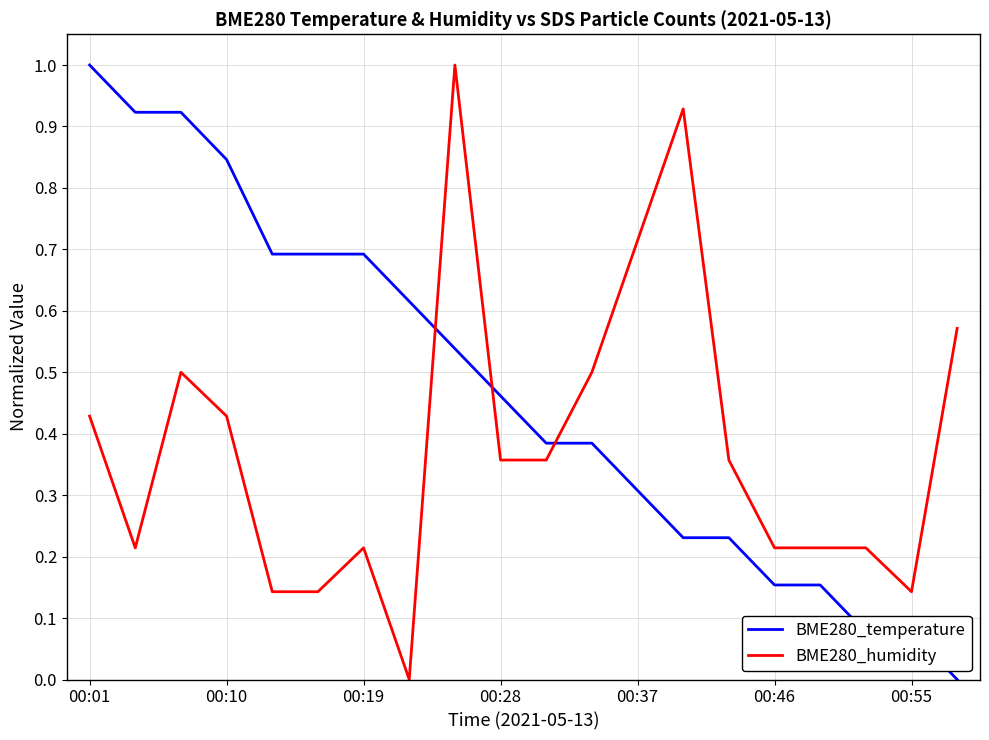

How many times do BME280_humidity and BME280_temperature cross each other?

3